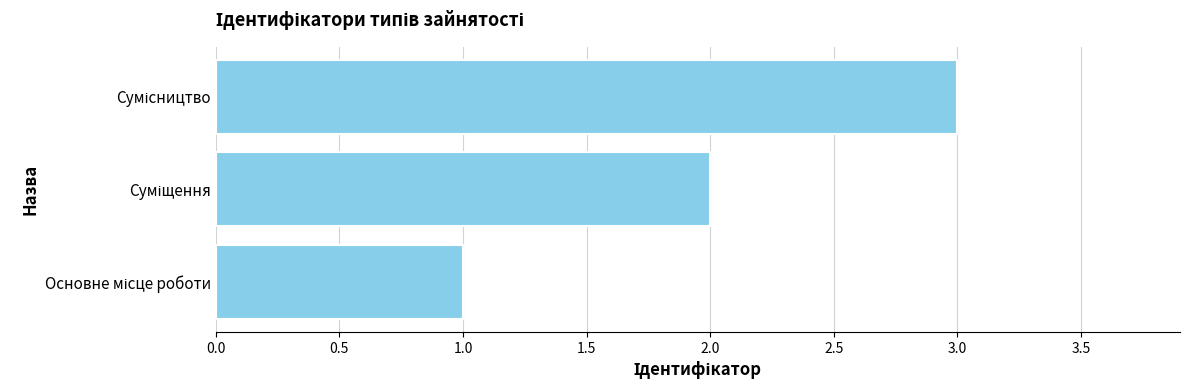

What is the sum of all values?

6